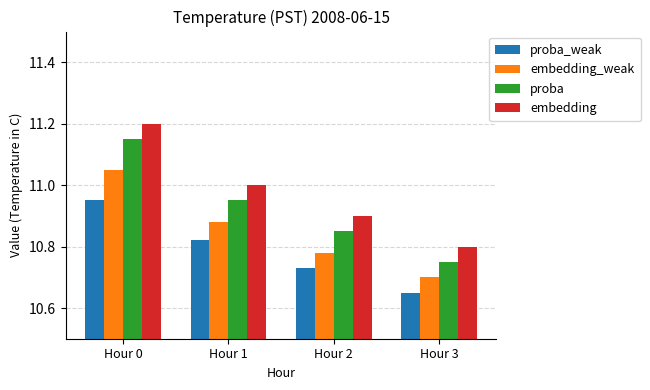

How many bars are there in each group?

4